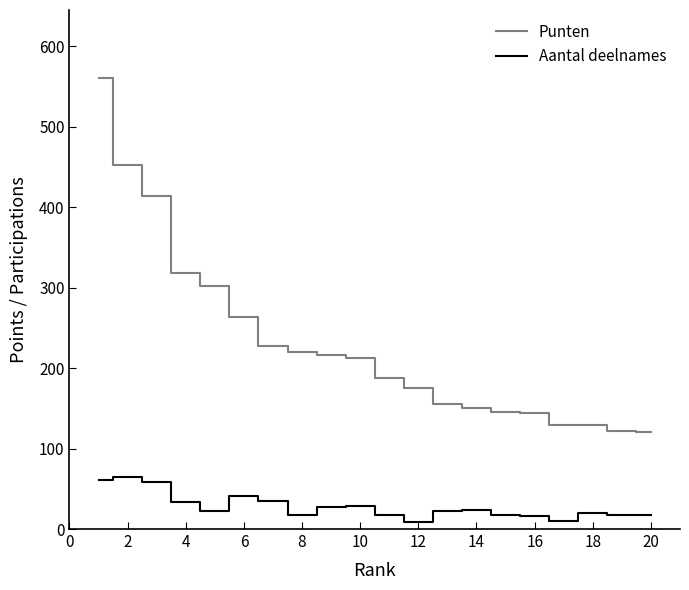

Which series has the largest total across all categories?

Punten